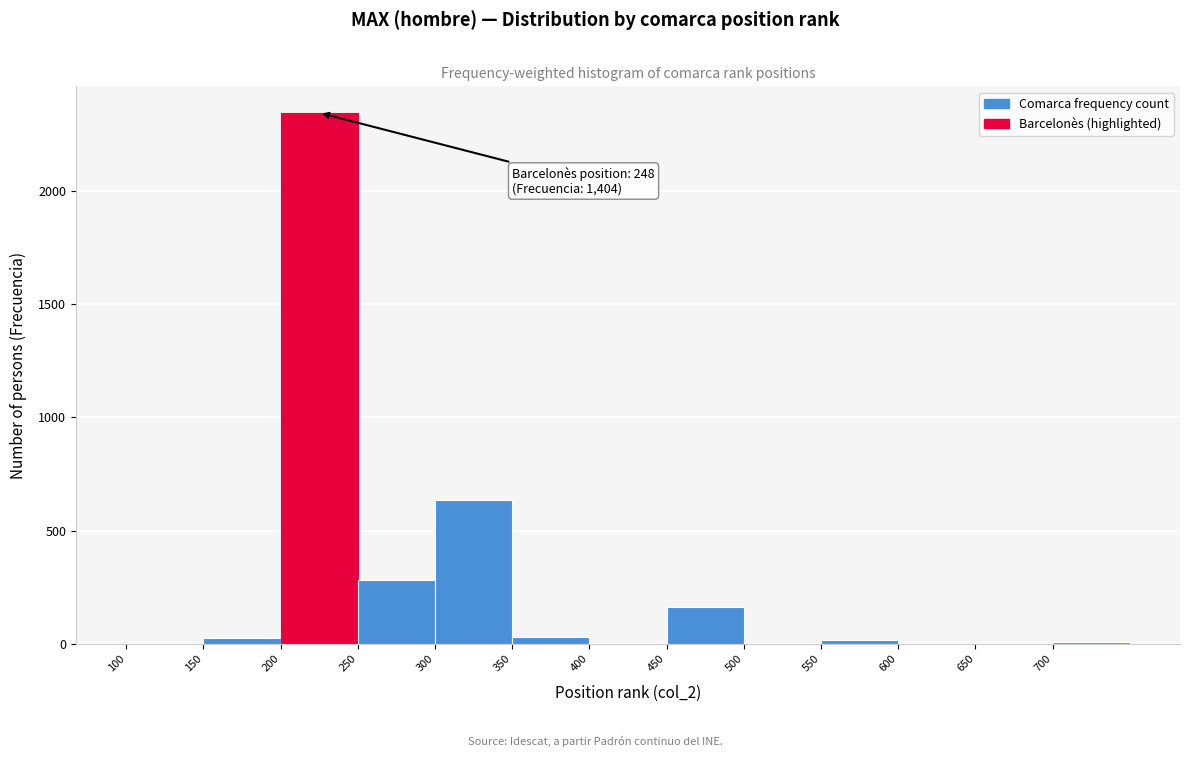

Which range on the x-axis has the tallest bar?

200 to 250